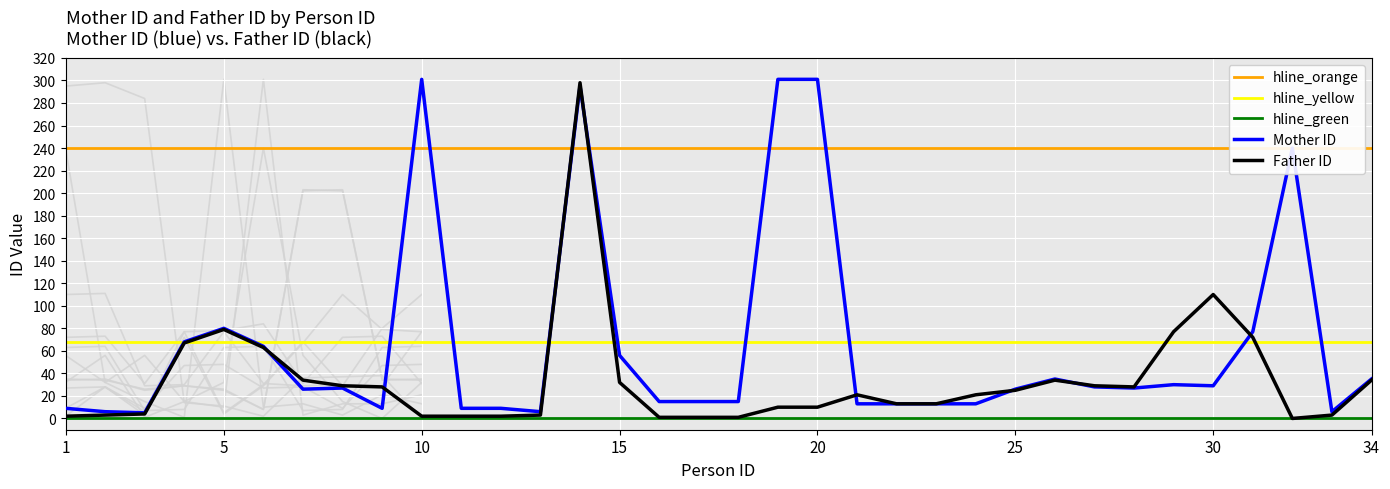

What is the total value across all series at 23?

26